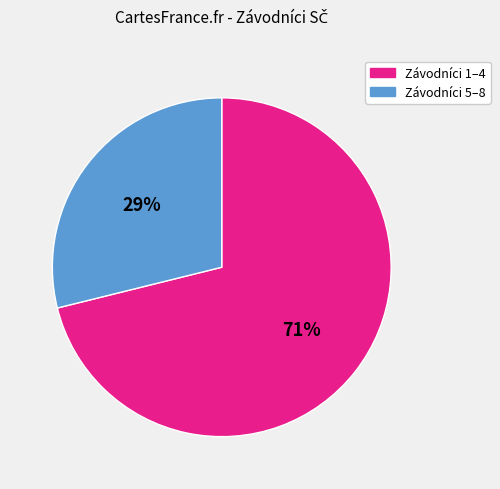

To the nearest percent, what is the difference between the largest and smallest slice percentages?

42%